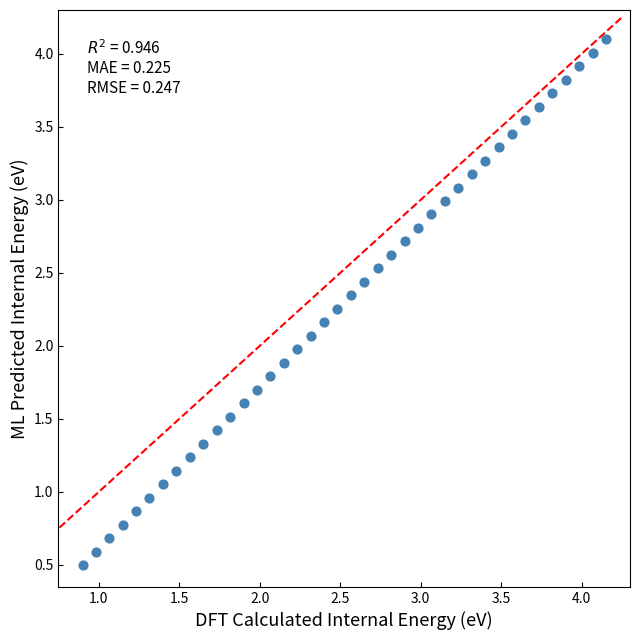

What is the range of Y values (max minus min)?

3.6